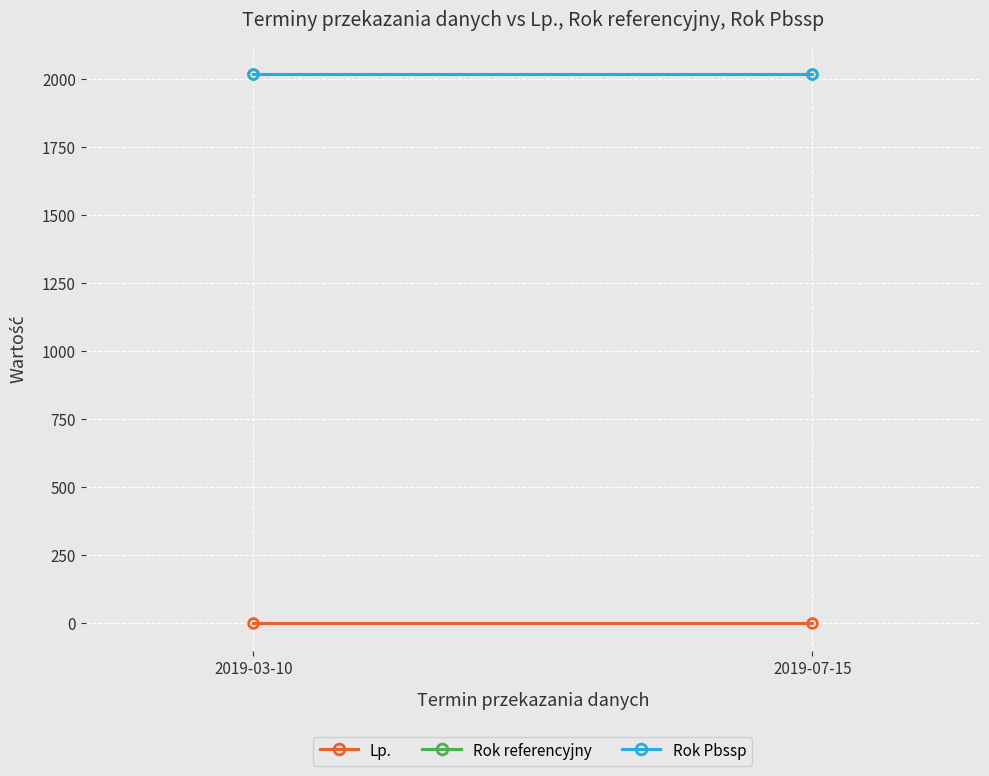

Is it true that Lp. equals 2 at 2019-07-15?

True